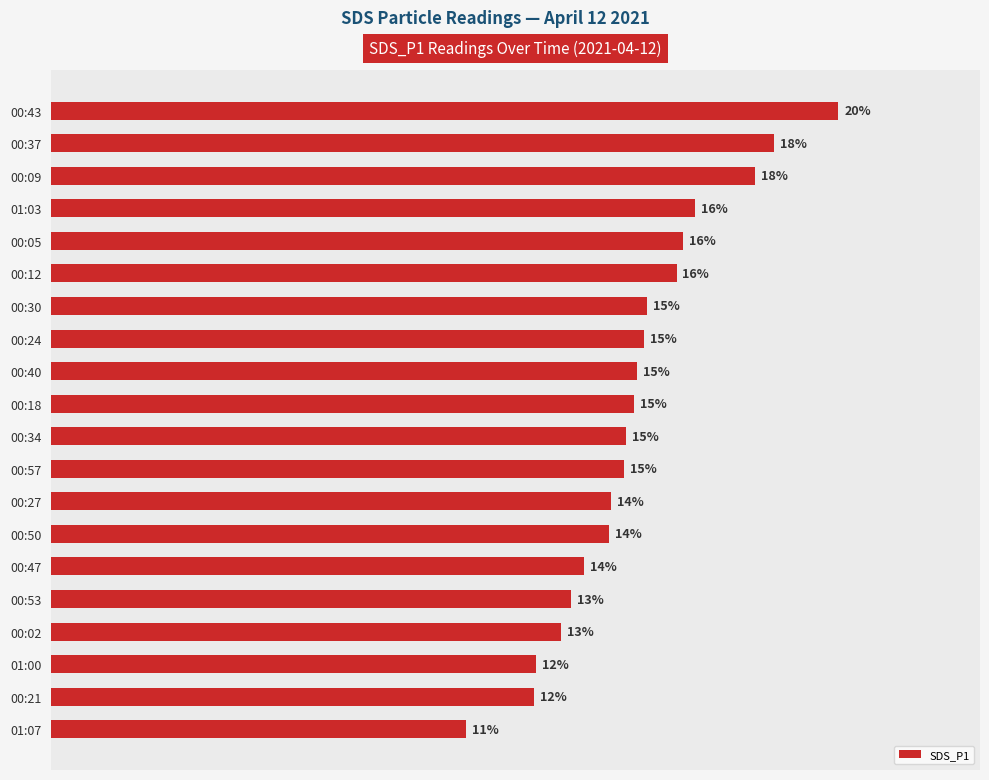

What is the label of the 16th bar from the top?

00:53